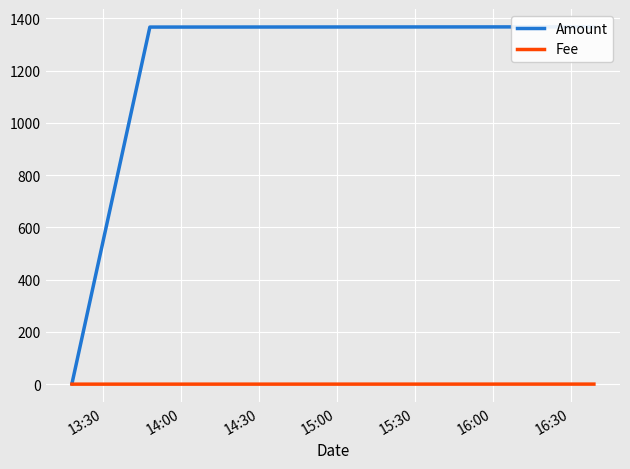

How many distinct data groups are displayed?

2